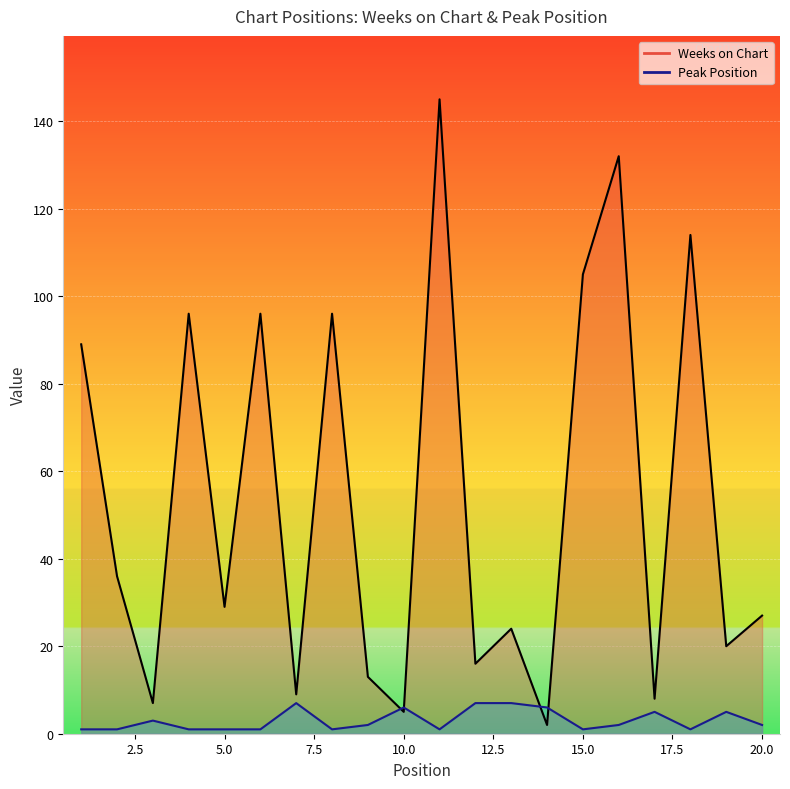

How many Peak Position values are between 1 and 6?

17